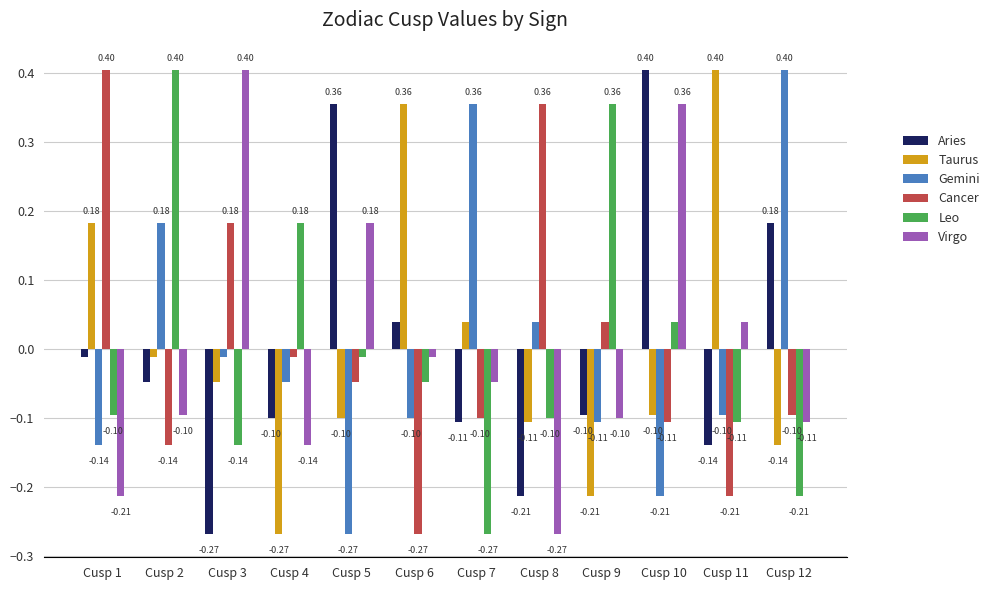

At how many categories does at least one series exceed 0?

12